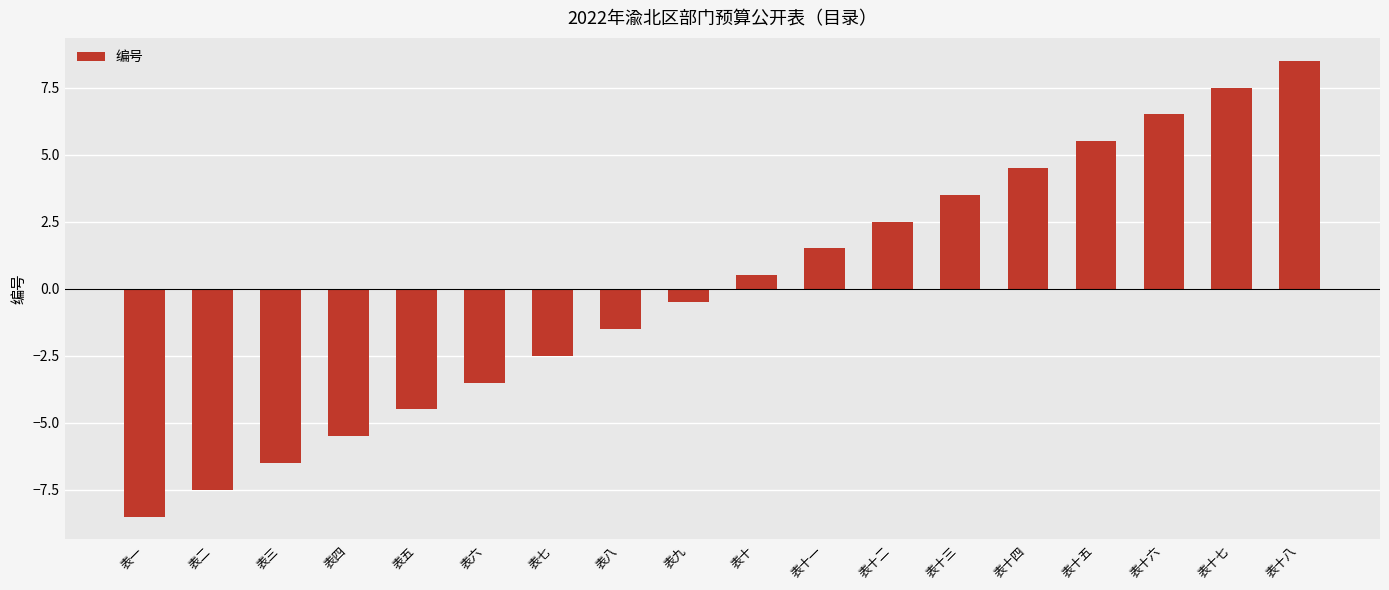

Between 表十二 and 表八, which is larger?

表十二